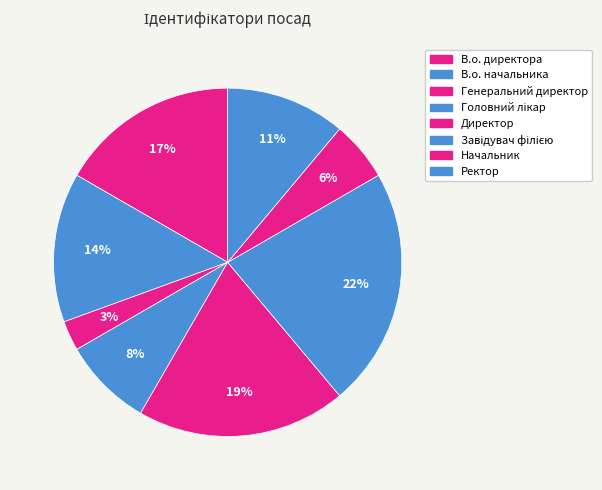

How many slices are in this pie chart?

8